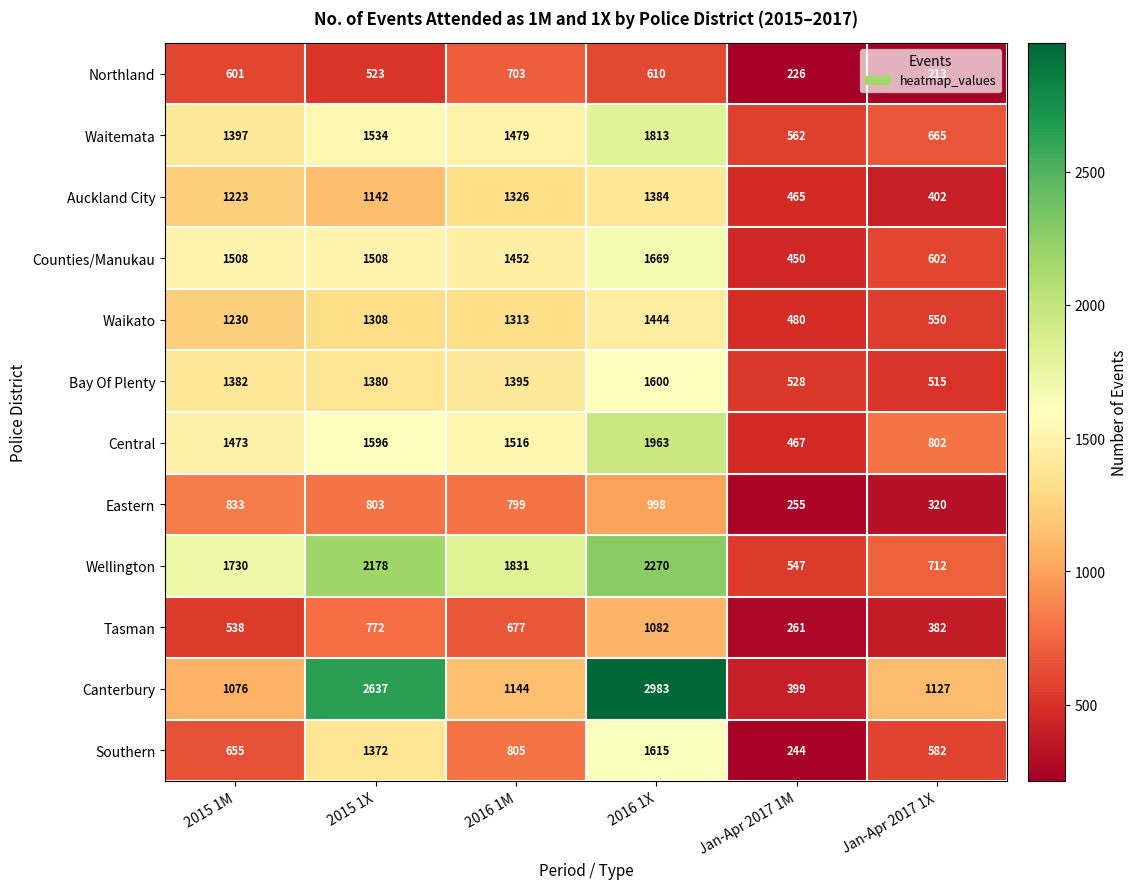

Which series has the widest spread of values?

Canterbury